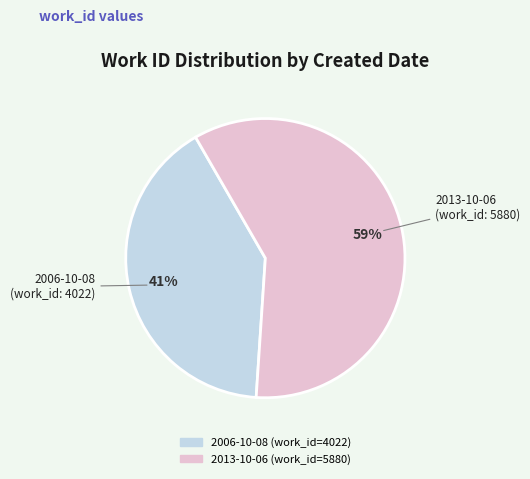

To the nearest percent, what is the average slice percentage?

50%